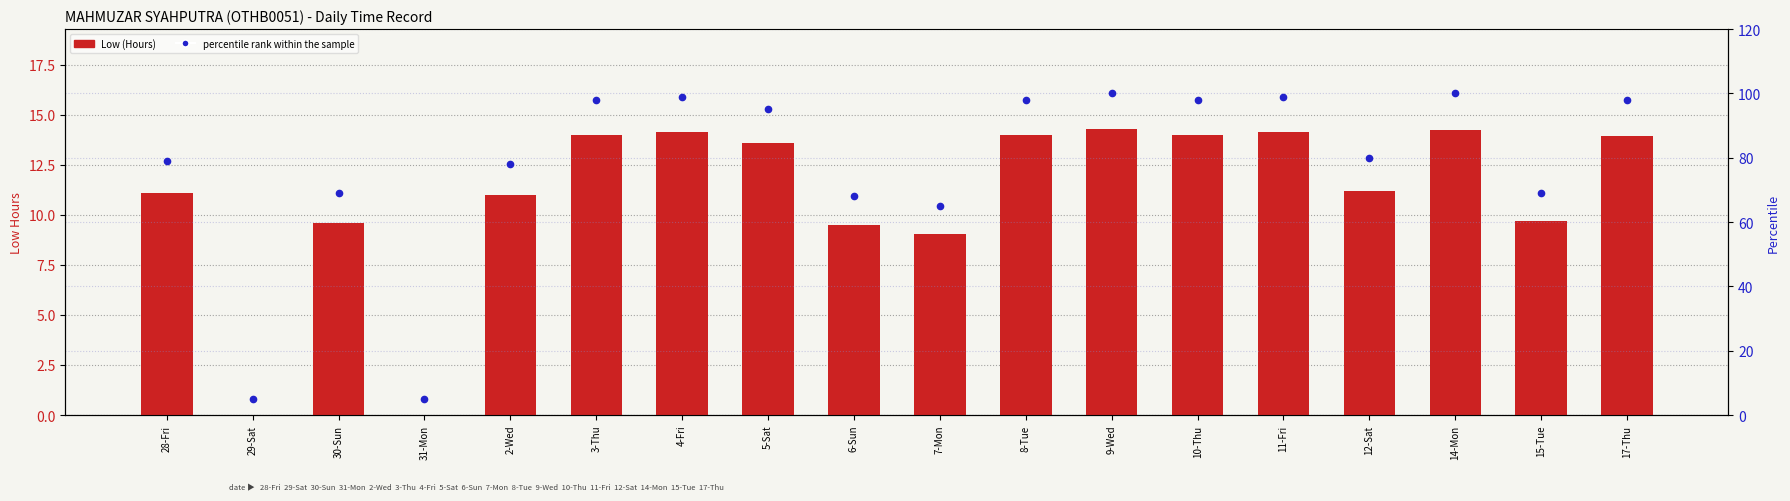

Are the bars horizontal?

No